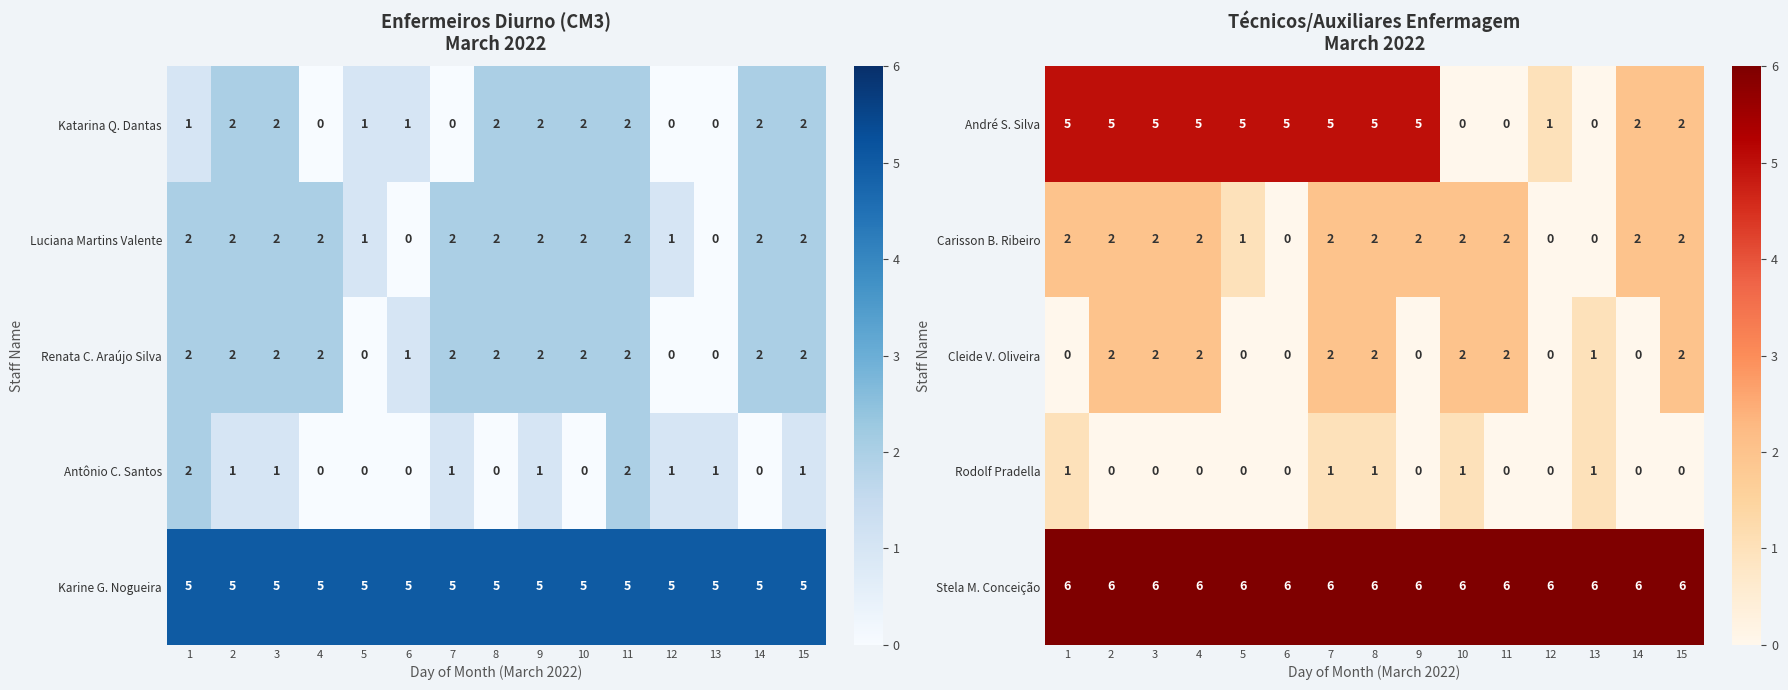

Which label corresponds to the smallest value in the chart?

10